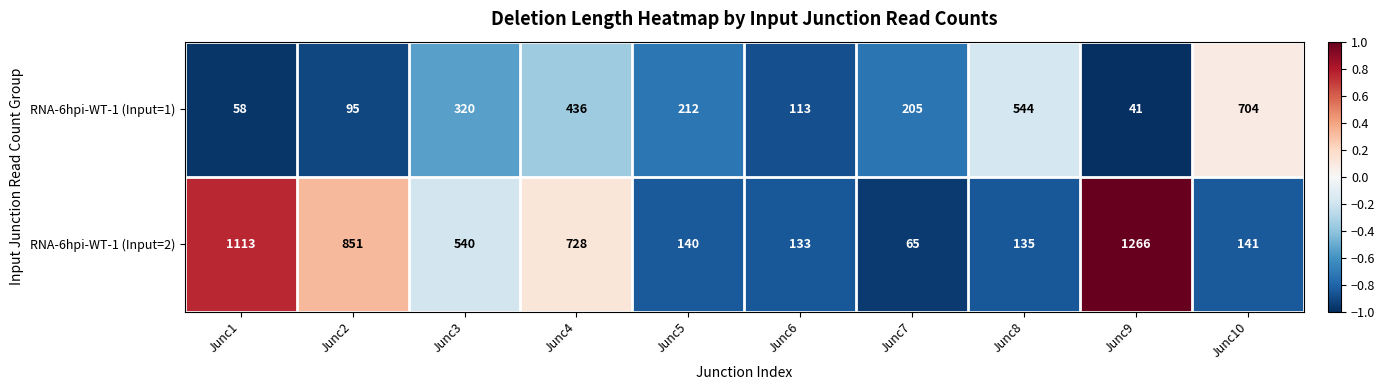

At which category does the chart reach its minimum across all series?

Junc9